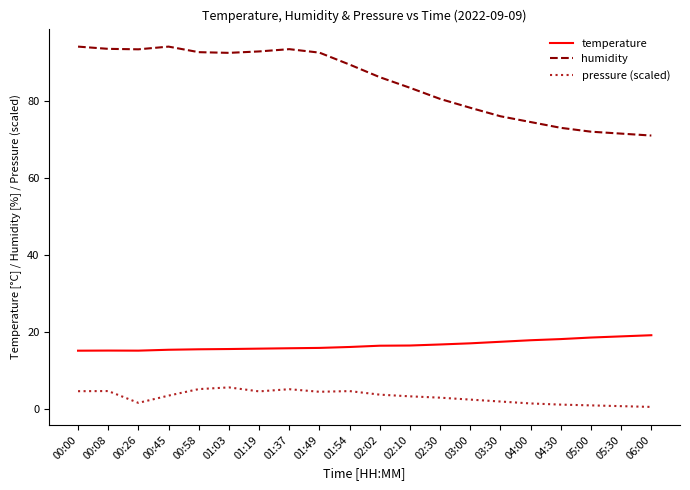

Rank the series by their maximum value, from lowest to highest.

pressure (scaled), temperature, humidity